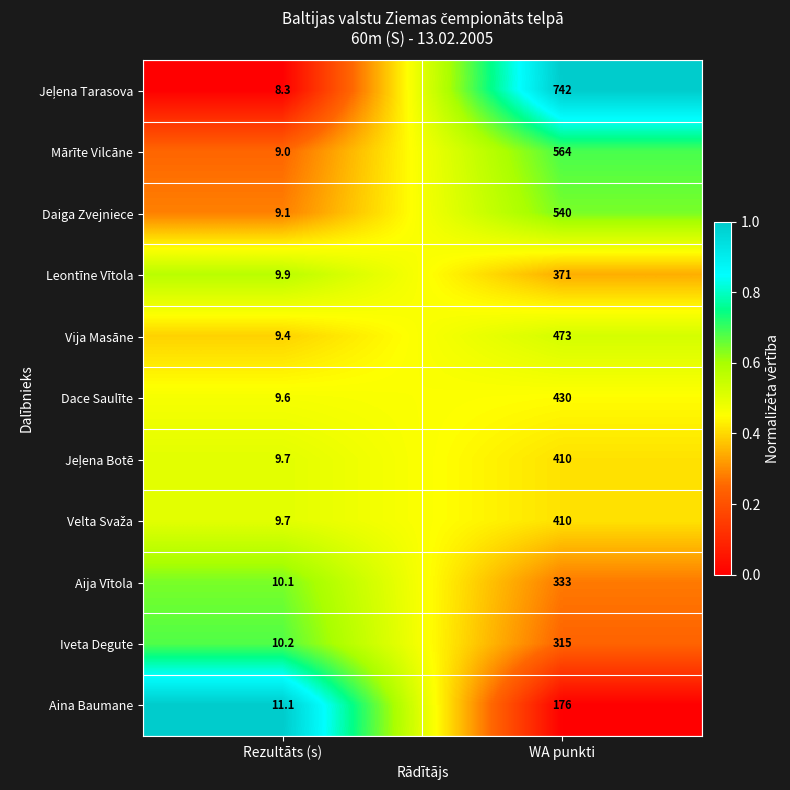

What is the difference between the maximum and minimum values in the Dace Saulīte series?

420.4